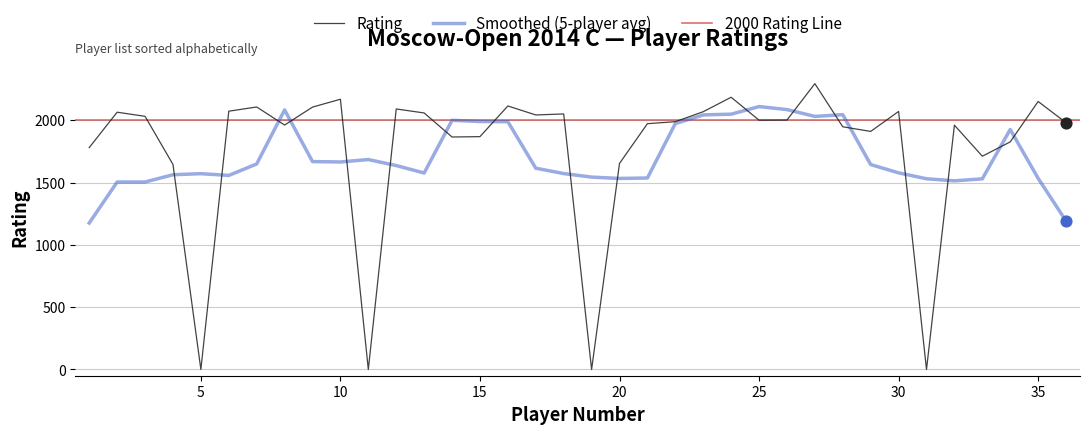

What is the ratio of the value at 36 to the value at 26?

1.0